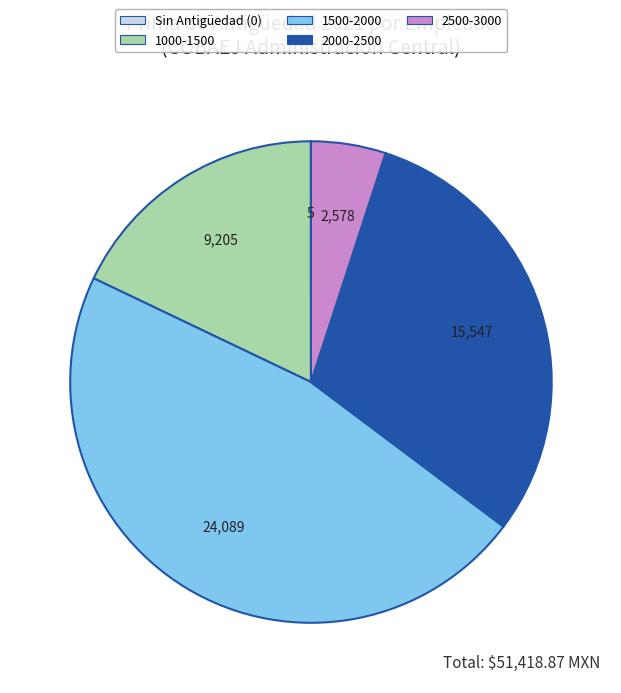

Is there any slice that represents more than half of the pie?

No